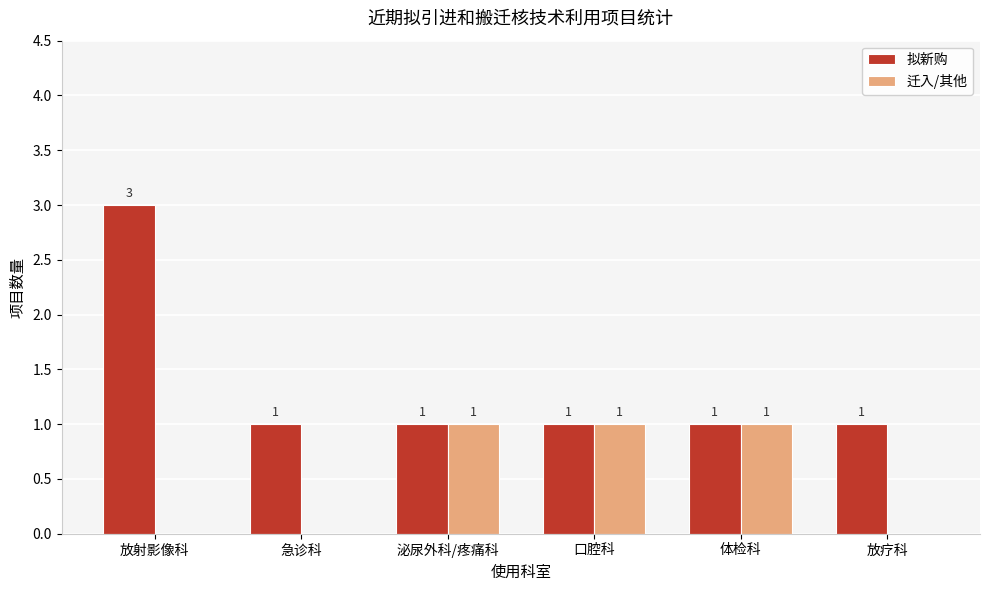

At which category is the sum across all series the highest?

放射影像科